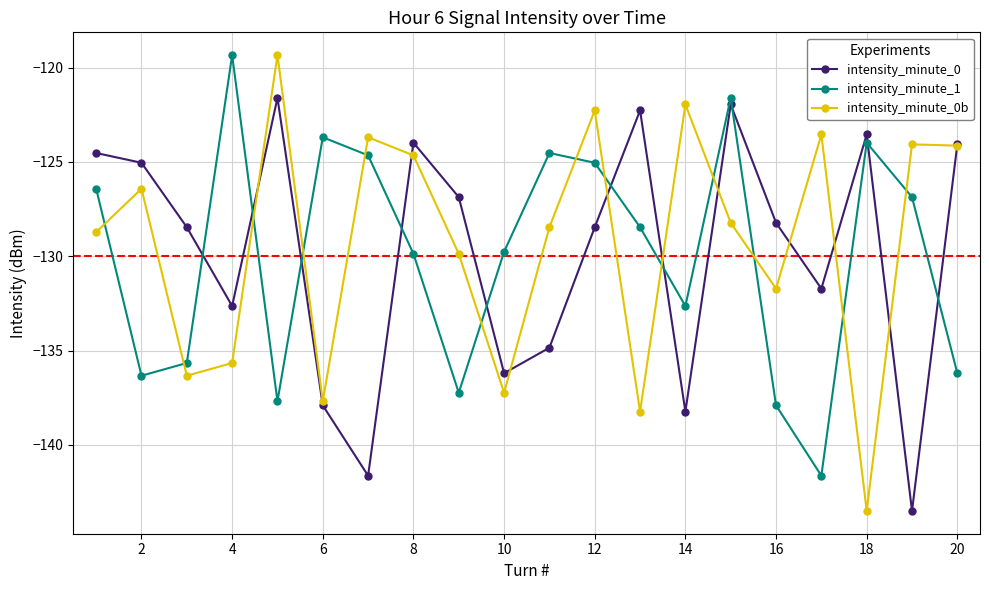

What is the value of the intensity_minute_0b point at the 13th from the left?

-138.2